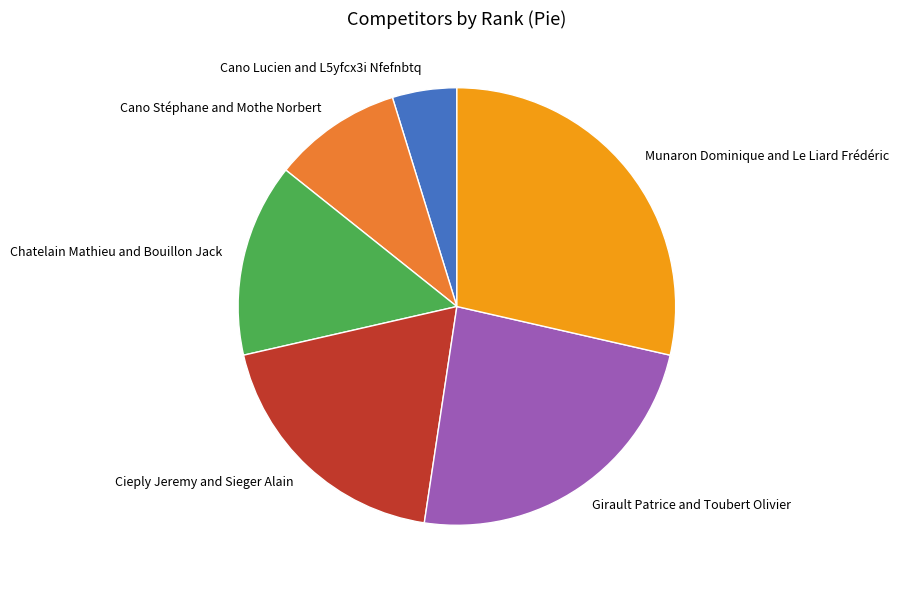

The Chatelain Mathieu and Bouillon Jack slice represents 14% of the pie. True or false?

True